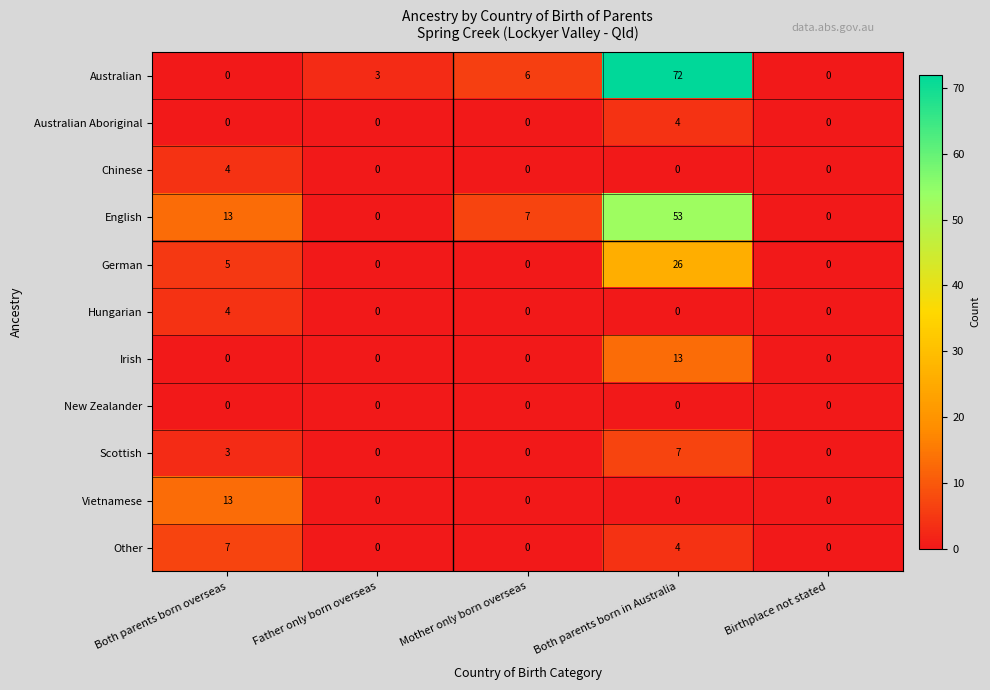

True or false: Scottish has a value of 0 at Father only born overseas.

True